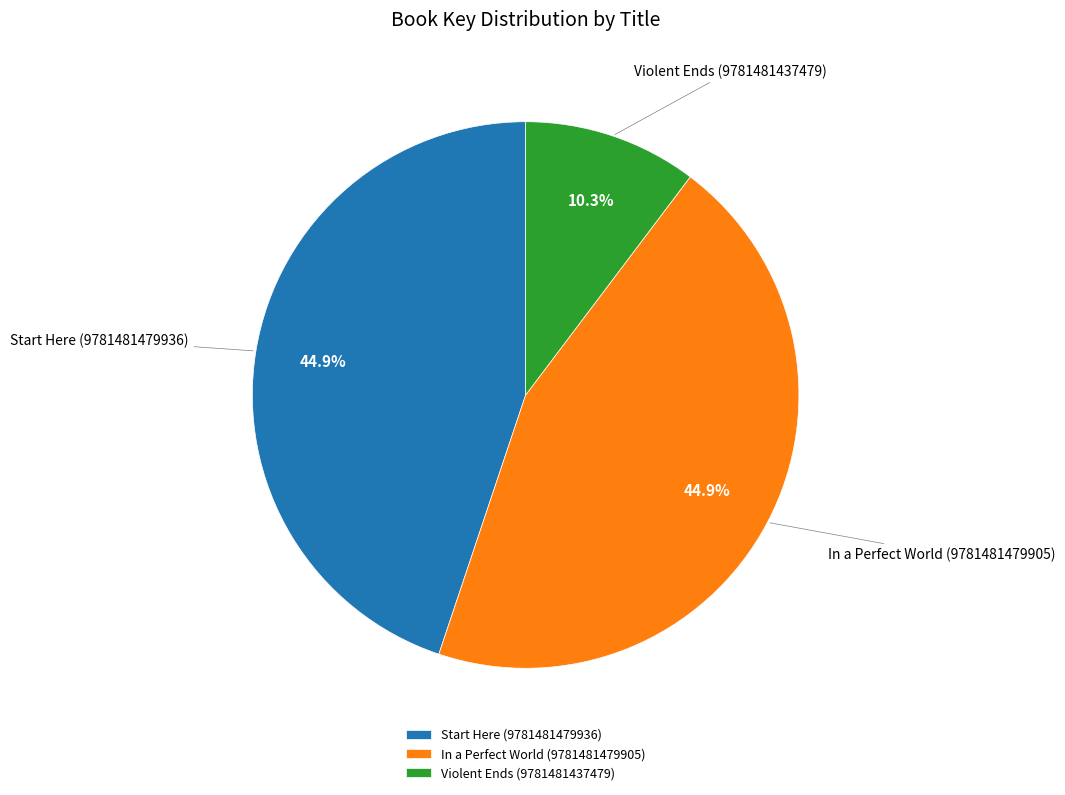

Is it true that Start Here (9781481479936) is 52% of the pie?

False